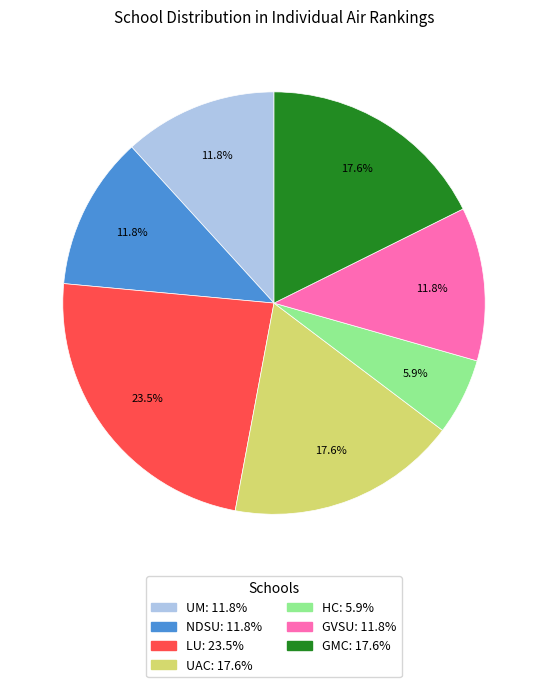

Does any single category account for the majority?

No